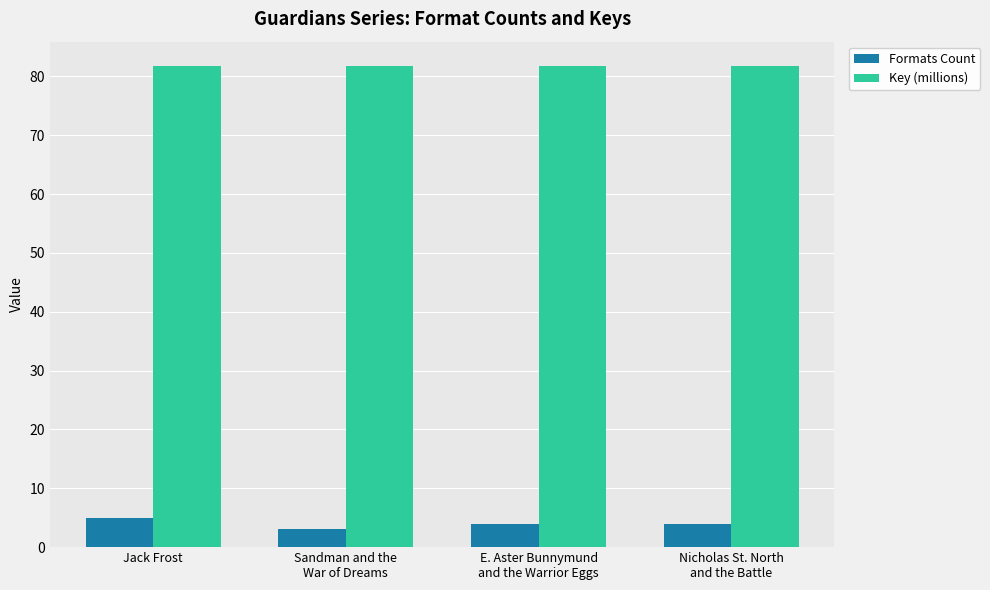

How many bars are there in total?

8